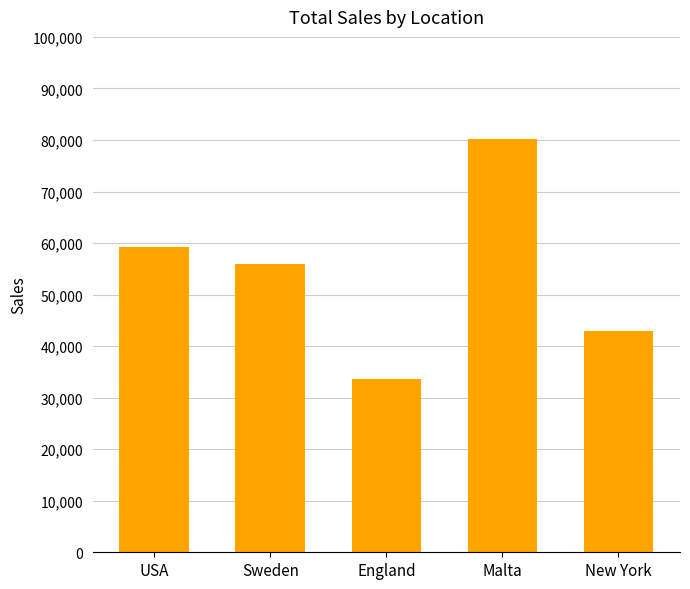

What is the sum of the values at New York and Malta?

123100